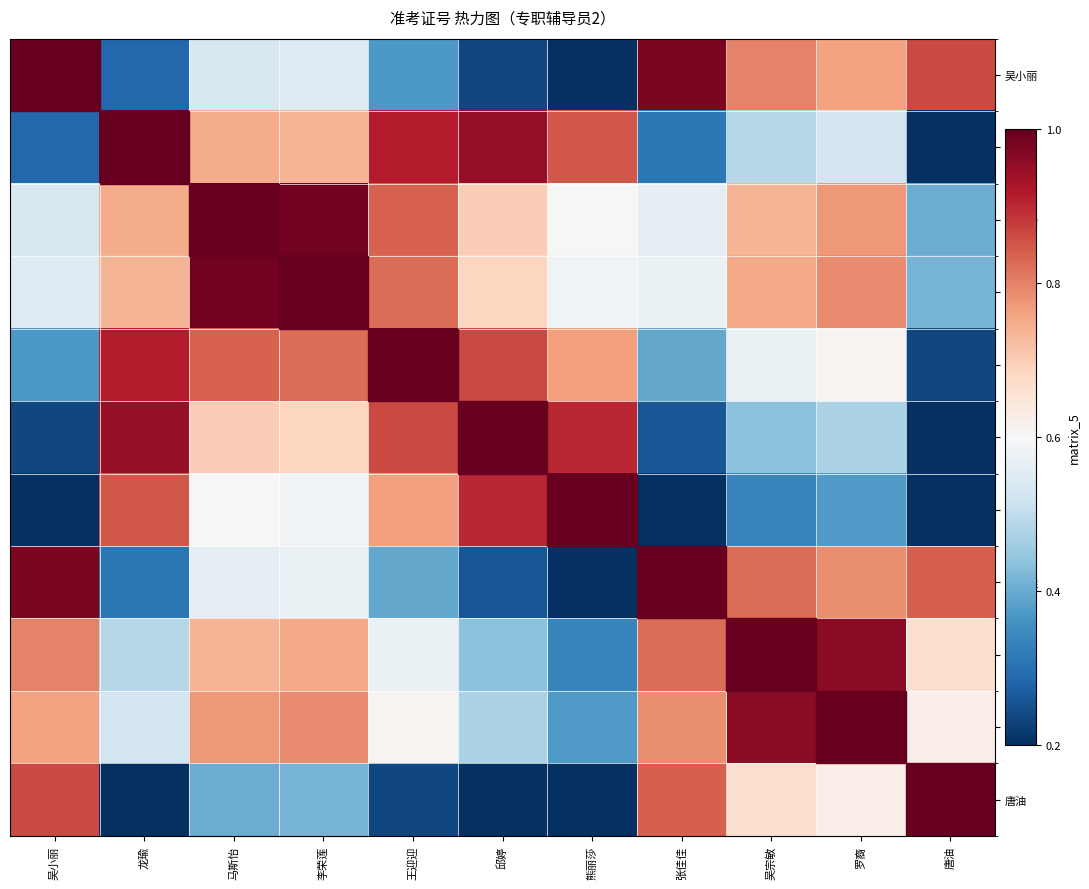

Reading left to right, transcribe all the data shown in this chart.

吴小丽: 吴小丽=1.0	龙瑜=0.3	马斯怡=0.5	李荣莲=0.5	王迎迎=0.4	邱婷=0.2	熊丽莎=0.1	张佳佳=1.0	吴宗敏=0.8	罗裔=0.8	唐油=0.9
龙瑜: 吴小丽=0.3	龙瑜=1.0	马斯怡=0.7	李荣莲=0.7	王迎迎=0.9	邱婷=0.9	熊丽莎=0.8	张佳佳=0.3	吴宗敏=0.5	罗裔=0.5	唐油=0.2
马斯怡: 吴小丽=0.5	龙瑜=0.7	马斯怡=1.0	李荣莲=1.0	王迎迎=0.8	邱婷=0.7	熊丽莎=0.6	张佳佳=0.6	吴宗敏=0.7	罗裔=0.8	唐油=0.4
李荣莲: 吴小丽=0.5	龙瑜=0.7	马斯怡=1.0	李荣莲=1.0	王迎迎=0.8	邱婷=0.7	熊丽莎=0.6	张佳佳=0.6	吴宗敏=0.8	罗裔=0.8	唐油=0.4
王迎迎: 吴小丽=0.4	龙瑜=0.9	马斯怡=0.8	李荣莲=0.8	王迎迎=1.0	邱婷=0.9	熊丽莎=0.8	张佳佳=0.4	吴宗敏=0.6	罗裔=0.6	唐油=0.2
邱婷: 吴小丽=0.2	龙瑜=0.9	马斯怡=0.7	李荣莲=0.7	王迎迎=0.9	邱婷=1.0	熊丽莎=0.9	张佳佳=0.3	吴宗敏=0.4	罗裔=0.5	唐油=0.1
熊丽莎: 吴小丽=0.1	龙瑜=0.8	马斯怡=0.6	李荣莲=0.6	王迎迎=0.8	邱婷=0.9	熊丽莎=1.0	张佳佳=0.2	吴宗敏=0.3	罗裔=0.4	唐油=0.0
张佳佳: 吴小丽=1.0	龙瑜=0.3	马斯怡=0.6	李荣莲=0.6	王迎迎=0.4	邱婷=0.3	熊丽莎=0.2	张佳佳=1.0	吴宗敏=0.8	罗裔=0.8	唐油=0.8
吴宗敏: 吴小丽=0.8	龙瑜=0.5	马斯怡=0.7	李荣莲=0.8	王迎迎=0.6	邱婷=0.4	熊丽莎=0.3	张佳佳=0.8	吴宗敏=1.0	罗裔=1.0	唐油=0.7
罗裔: 吴小丽=0.8	龙瑜=0.5	马斯怡=0.8	李荣莲=0.8	王迎迎=0.6	邱婷=0.5	熊丽莎=0.4	张佳佳=0.8	吴宗敏=1.0	罗裔=1.0	唐油=0.6
唐油: 吴小丽=0.9	龙瑜=0.2	马斯怡=0.4	李荣莲=0.4	王迎迎=0.2	邱婷=0.1	熊丽莎=0.0	张佳佳=0.8	吴宗敏=0.7	罗裔=0.6	唐油=1.0